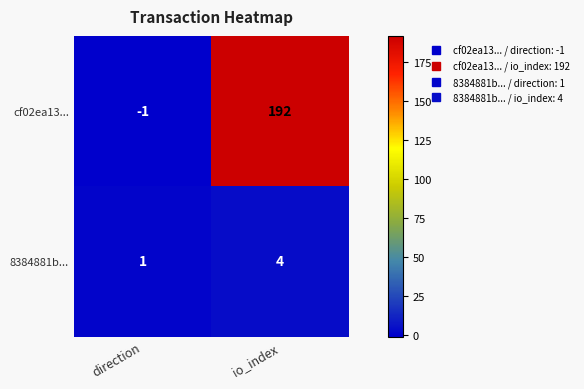

Rank the series by their maximum value, from highest to lowest.

cf02ea13..., 8384881b...